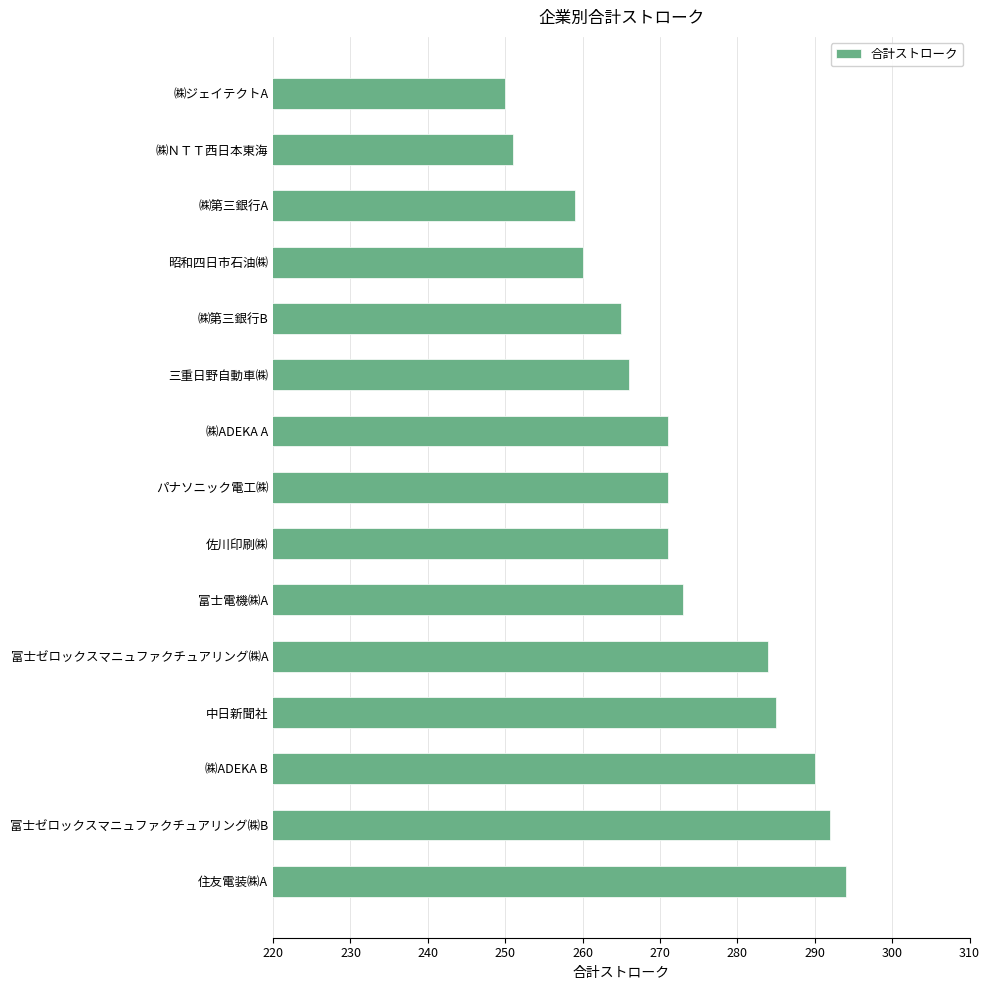

What is the maximum value shown in the chart?

294